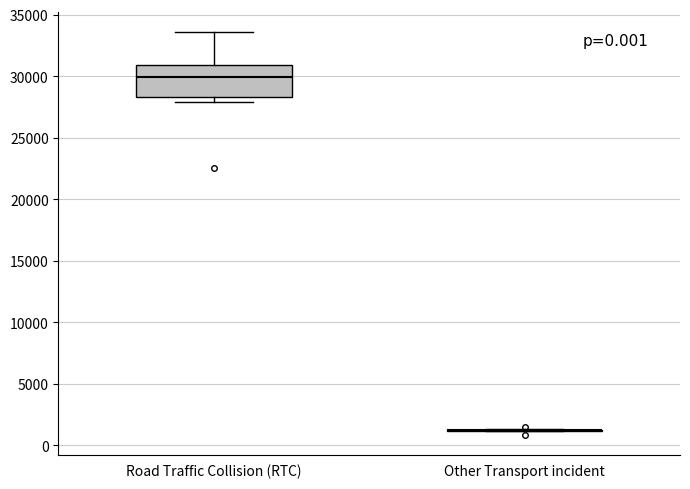

Reading left to right, transcribe this box plot: for each box, give where its median line is, the range the box spans, and where its two whiskers end, as read against the y-axis. The values are not printed on the chart, so give them approximately, as read against the axis.

Road Traffic Collision (RTC): median 30000, box 28500 to 31000, whiskers 28000 to 33500
Other Transport incident: box collapsed to a line at 1000, whiskers 1000 to 1500